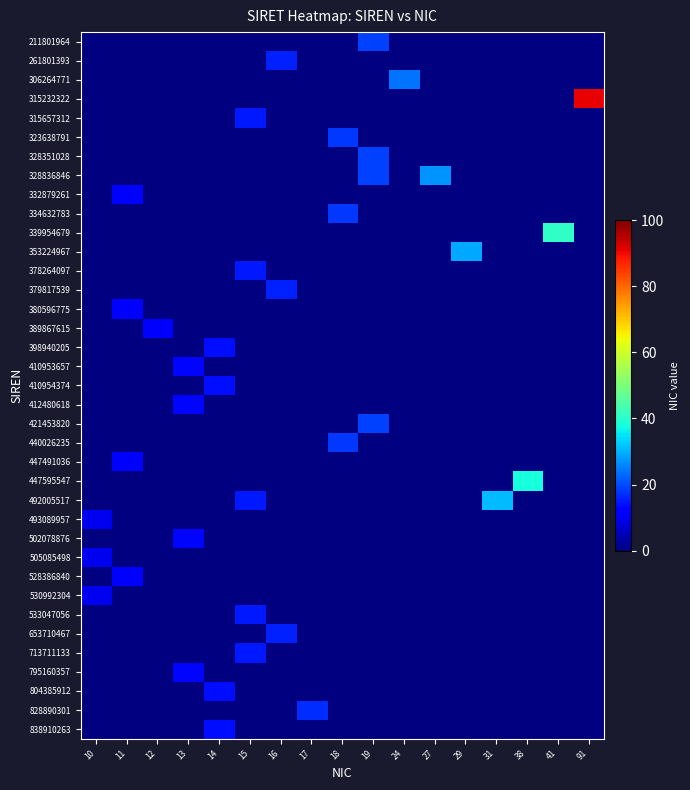

What is the greatest value displayed?

91.0